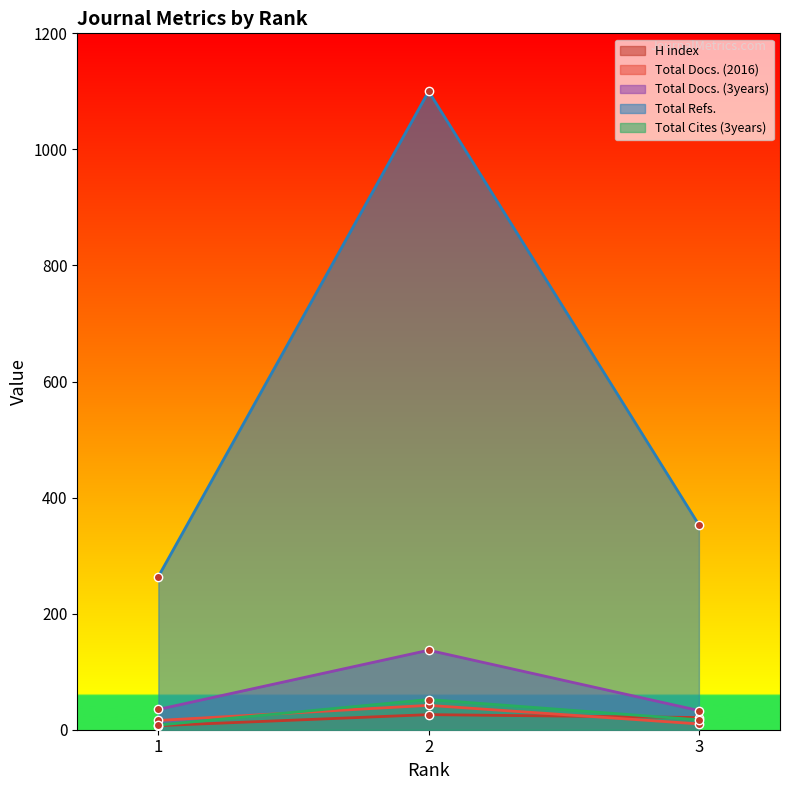

Is it true that Total Refs. equals 471 at 1?

False